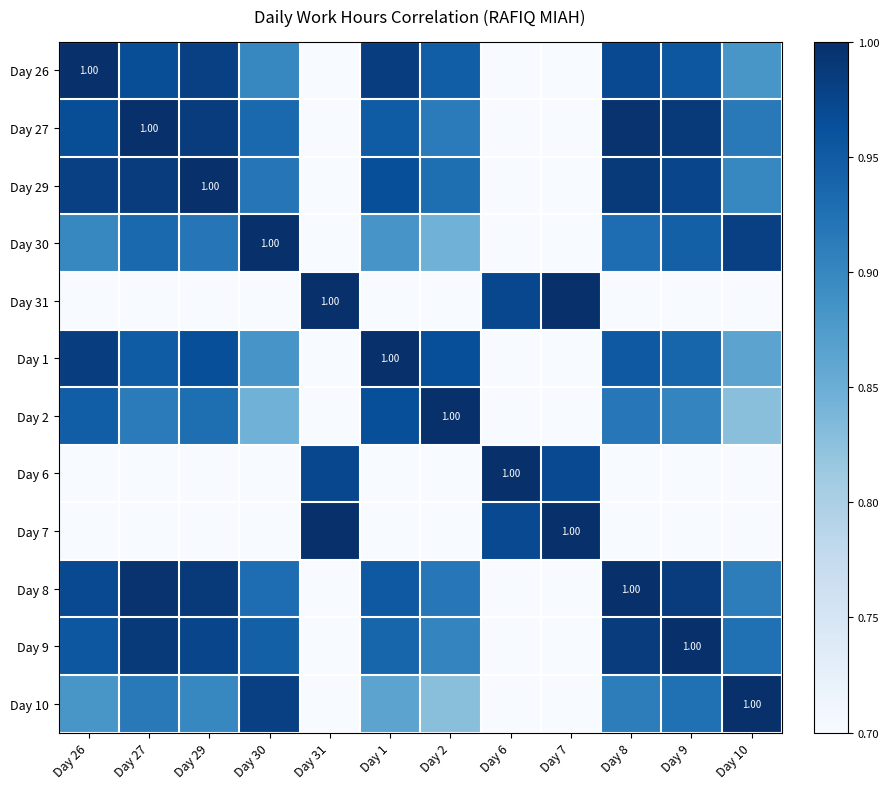

Which category has the highest value in the Day 6 series?

Day 6